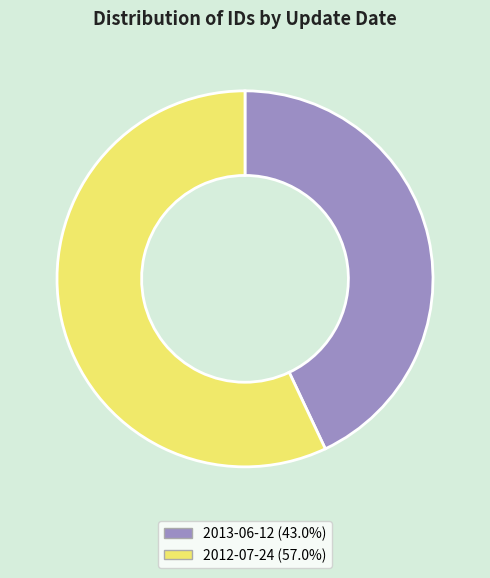

Is it true that 2013-06-12 is 43% of the pie?

True